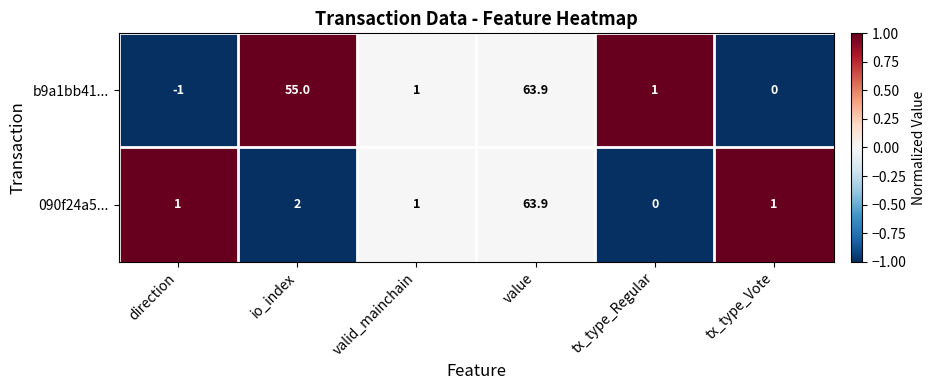

How many categories are shown in the chart?

6